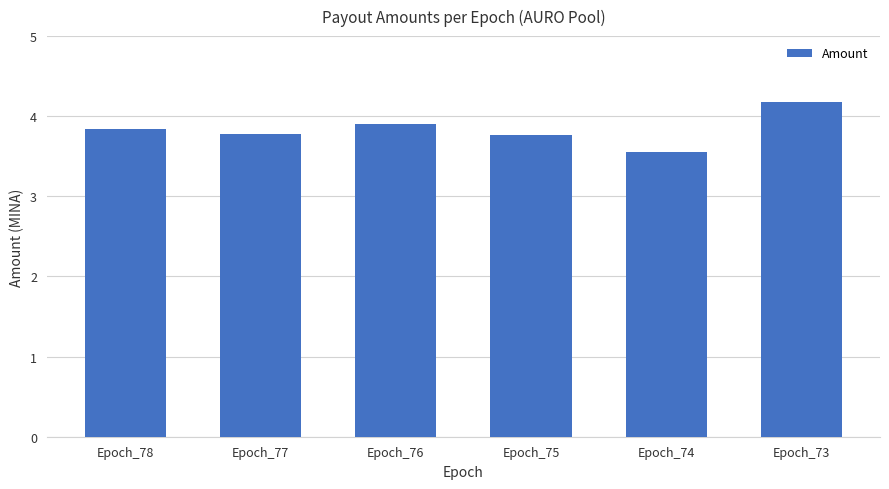

What is the sum of all values?

23.0